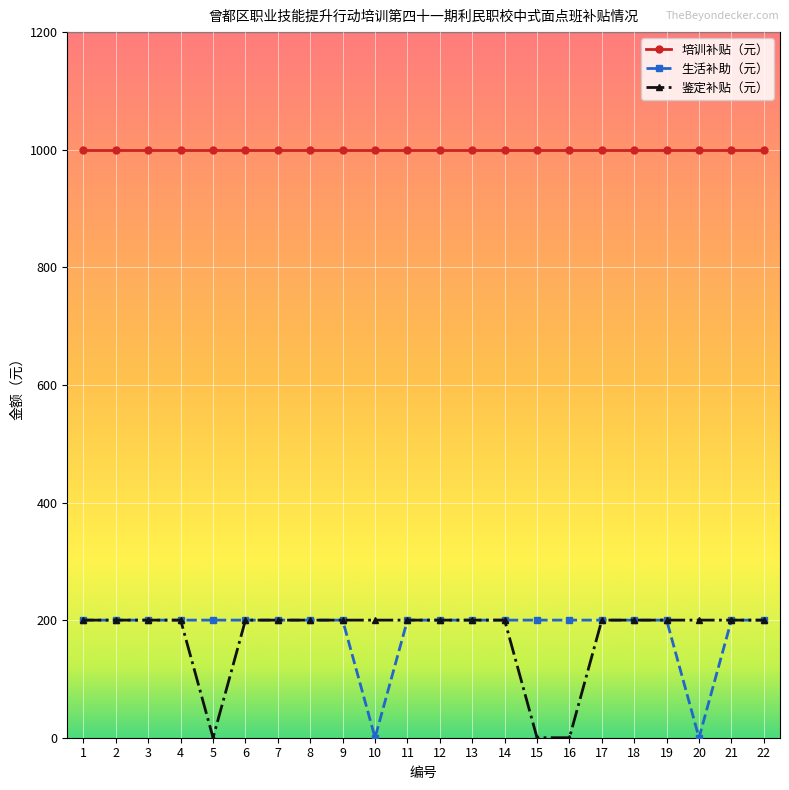

At 20, list the series in order from smallest to largest.

生活补助（元）, 鉴定补贴（元）, 培训补贴（元）